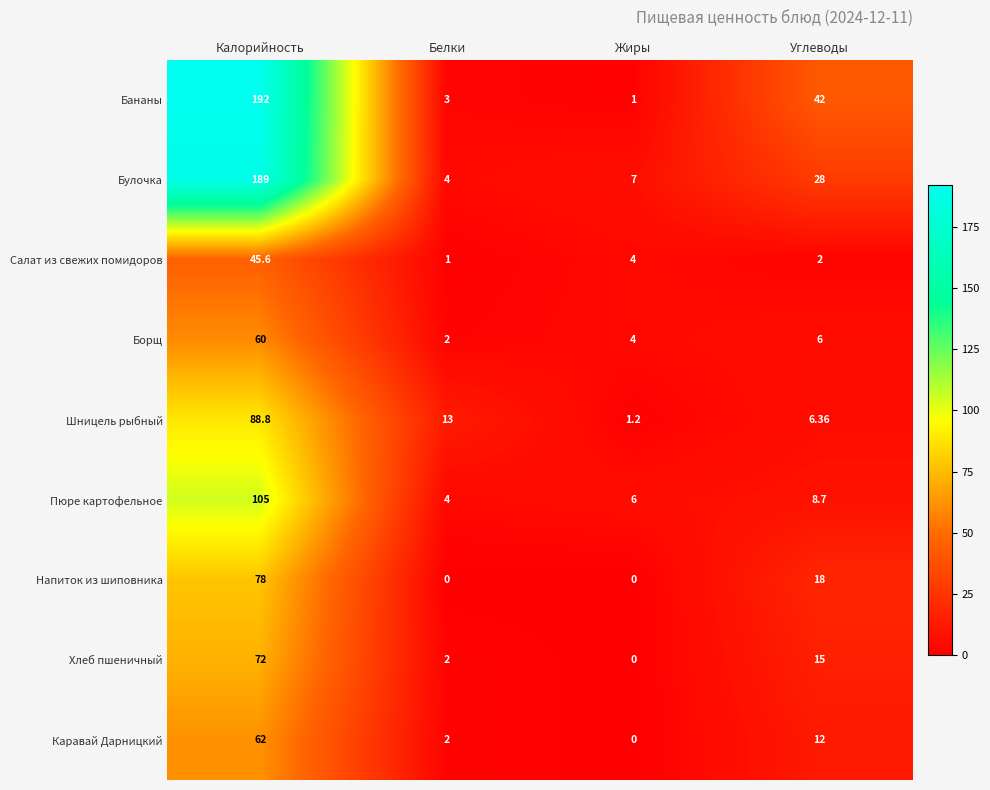

Where does the Напиток из шиповника series first go above 18?

Калорийность